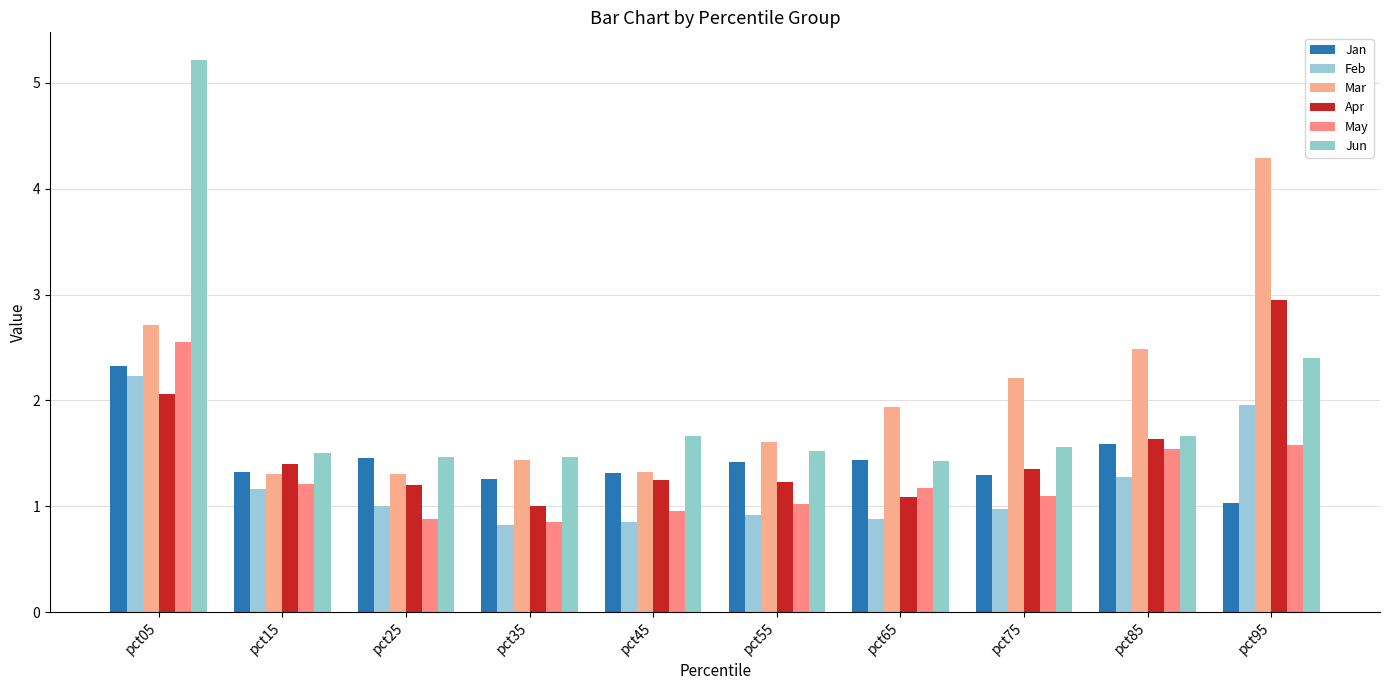

True or false: Jan has a value of 1.3 at pct35.

True